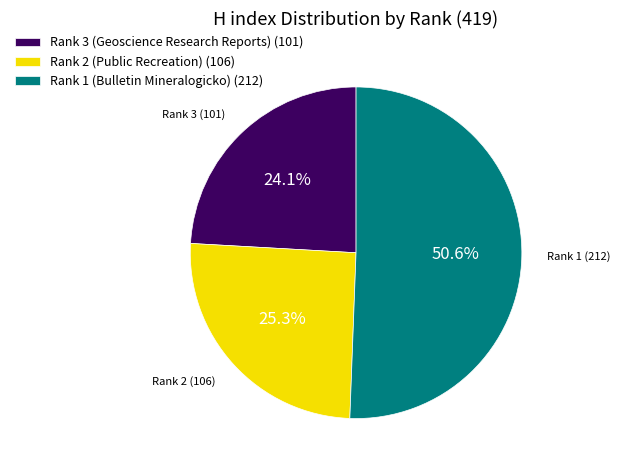

Rank the categories by value from highest to lowest.

Rank 1 (Bulletin Mineralogicko), Rank 2 (Public Recreation), Rank 3 (Geoscience Research Reports)